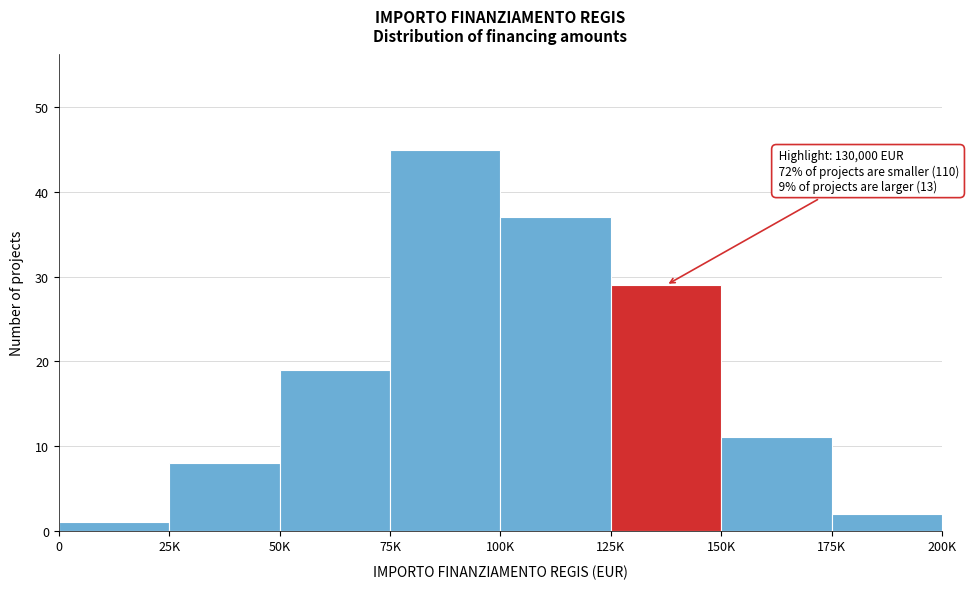

Reading left to right, what are all the values shown in this chart?

0=1	25K=8	50K=19	75K=45	100K=37	125K=29	150K=11	175K=2